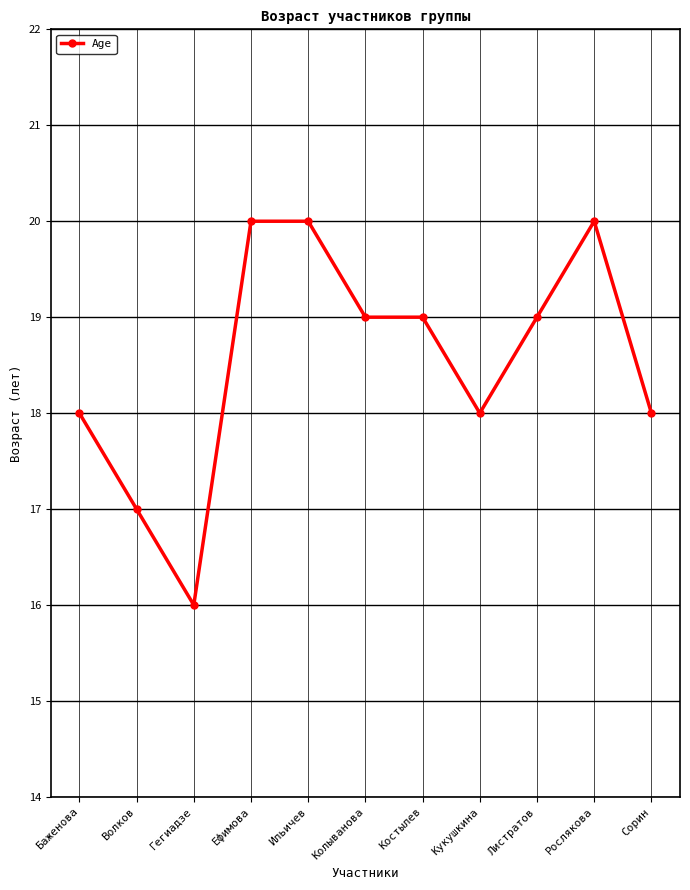

What value does the data have at Костылев?

19